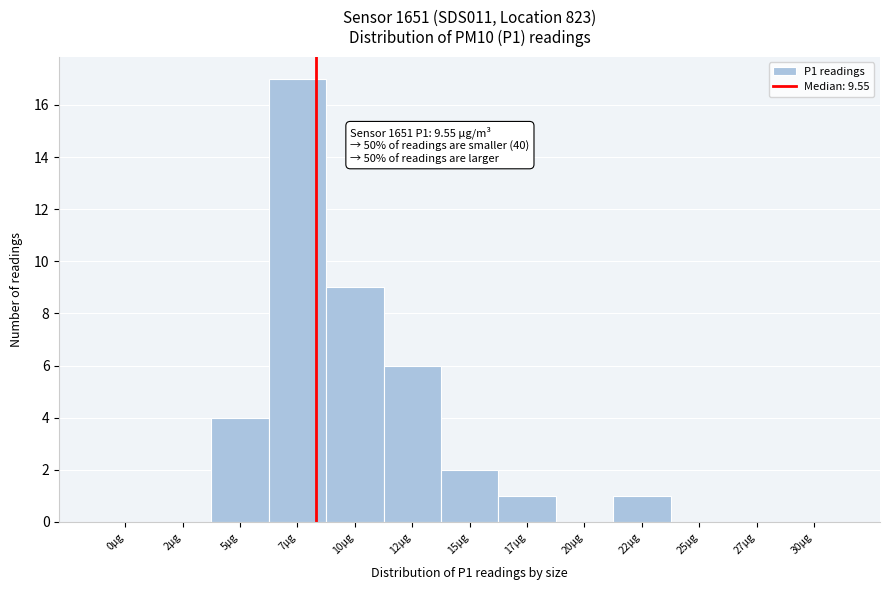

Reading left to right, transcribe all the data shown in this chart.

0µg=0	2µg=0	5µg=4	7µg=17	10µg=9	12µg=6	15µg=2	17µg=1	20µg=0	22µg=1	25µg=0	27µg=0	30µg=0